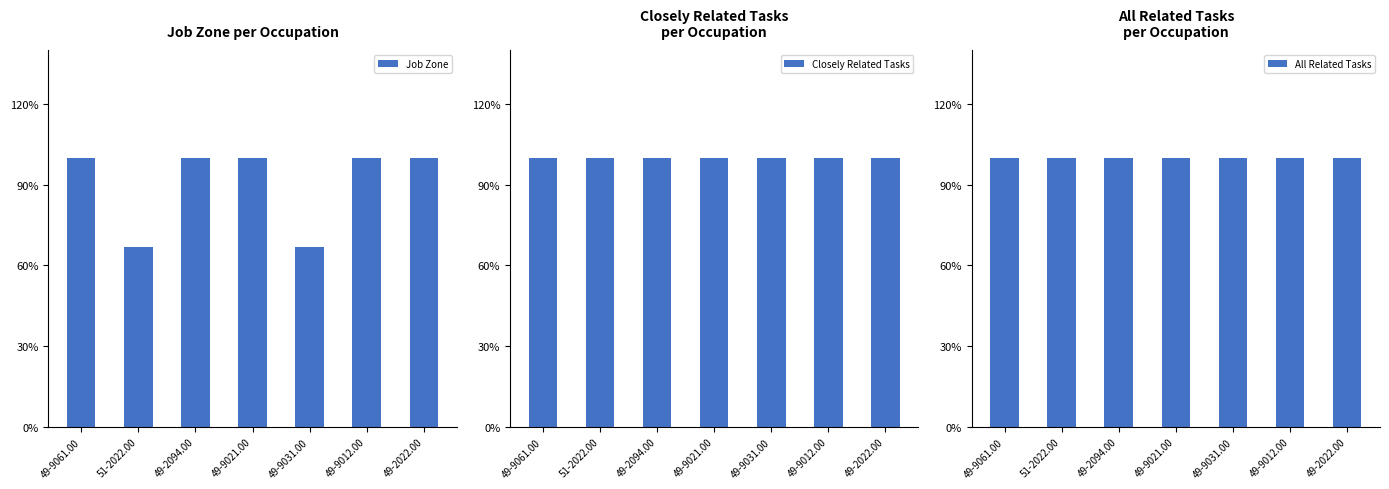

What is the label of the 6th bar from the right?

51-2022.00